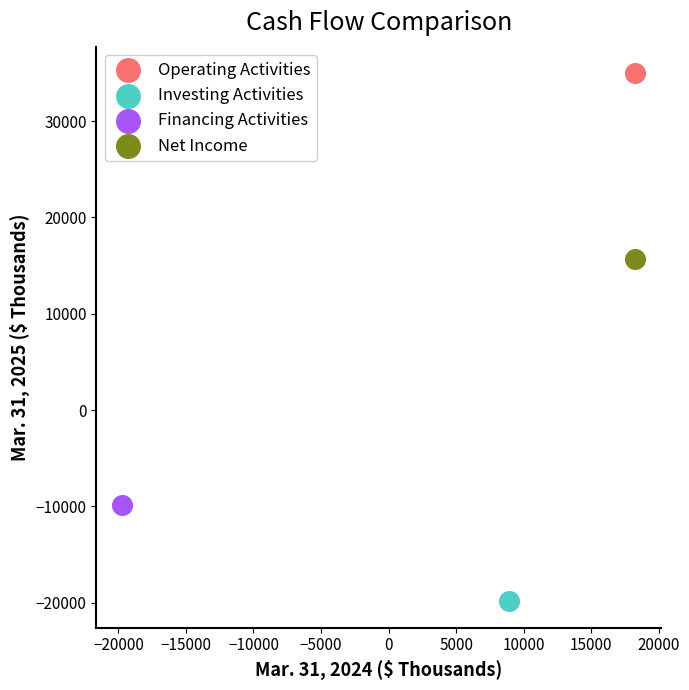

Which series contains the highest Y value?

Operating Activities